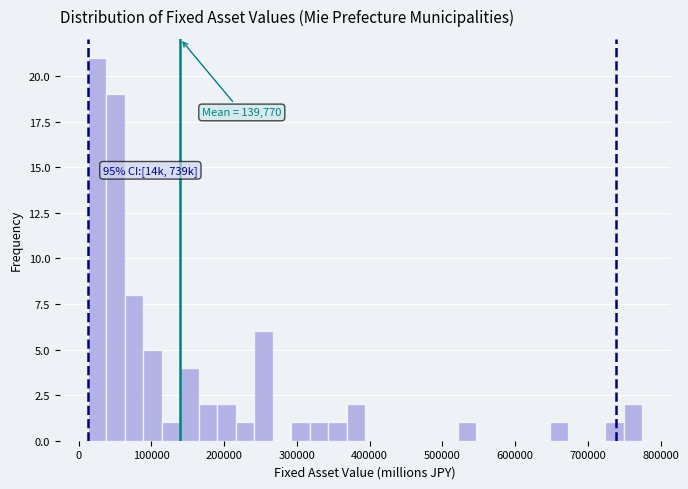

Around what value on the x-axis is the tallest bar? Give the approximate position of its centre, as read against the axis.

30000